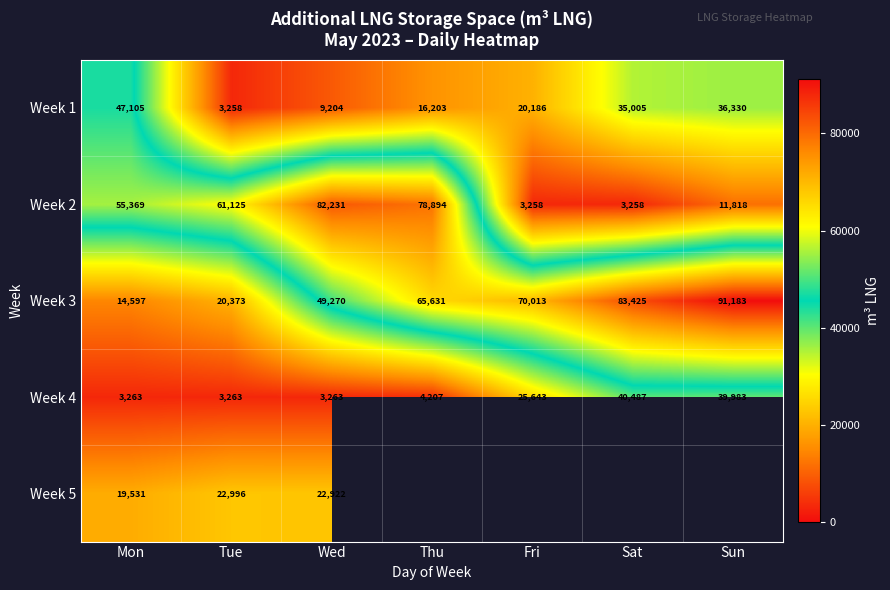

What is the difference between the highest and lowest values at Mon?

52106